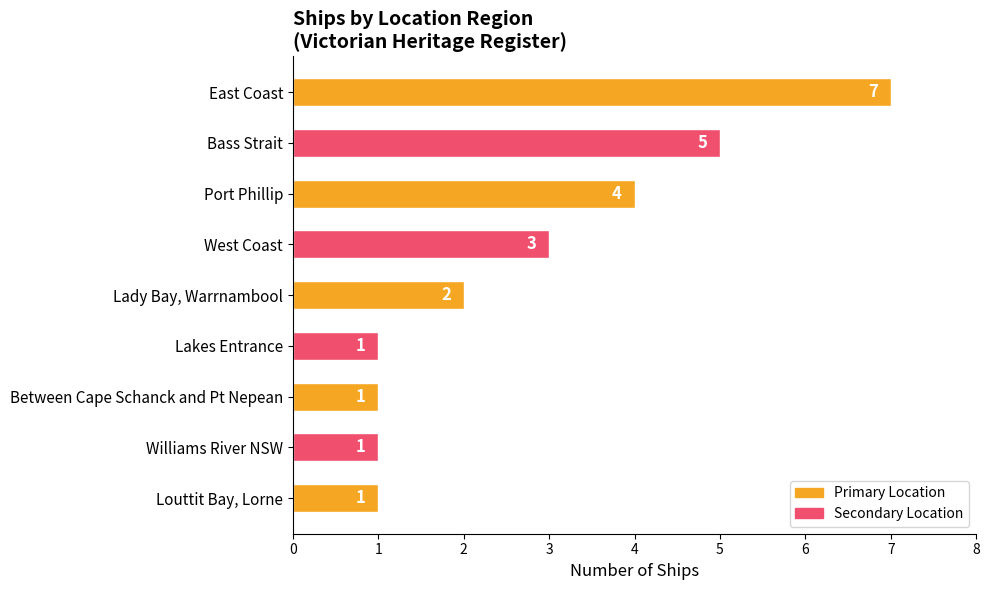

What is the average value?

3